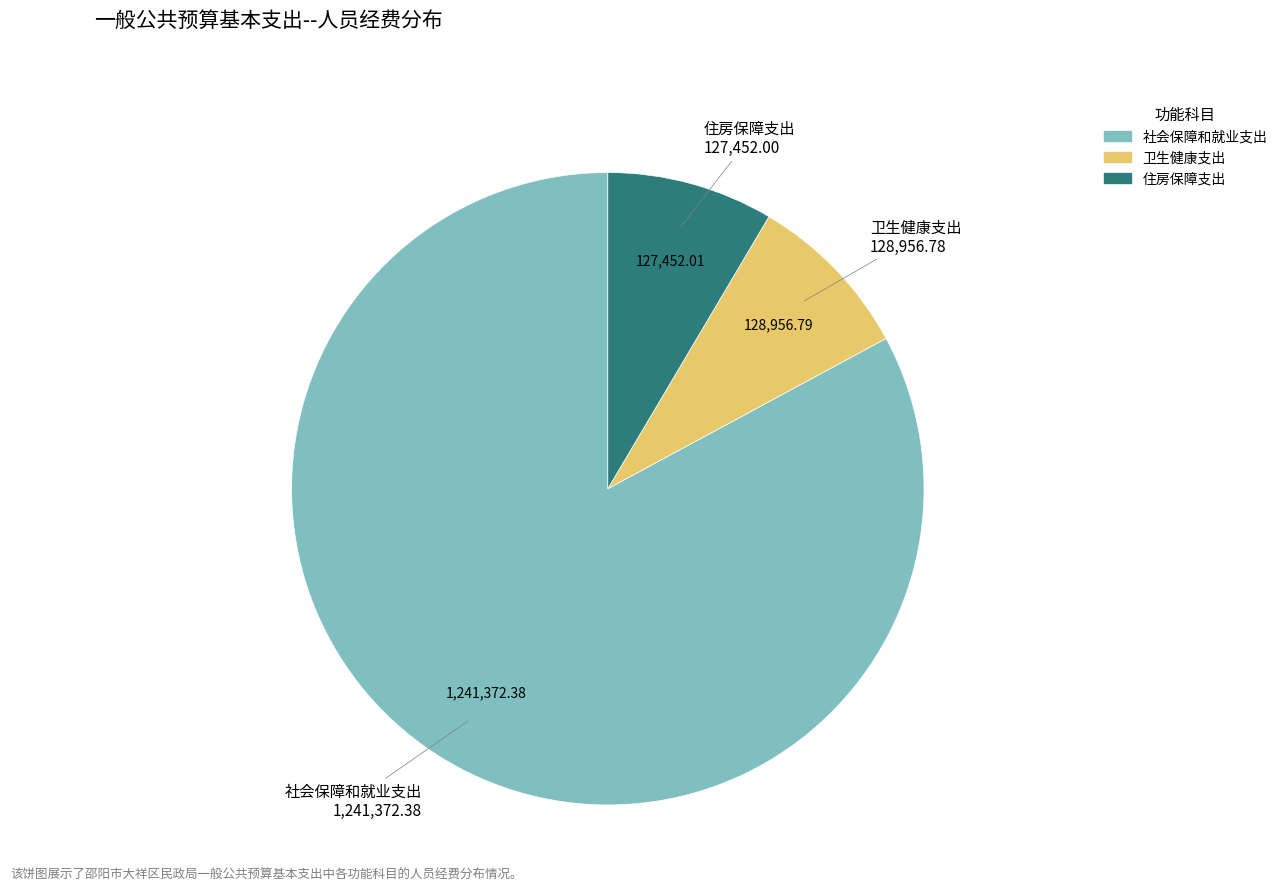

Between 住房保障支出 and 社会保障和就业支出, which is larger?

社会保障和就业支出